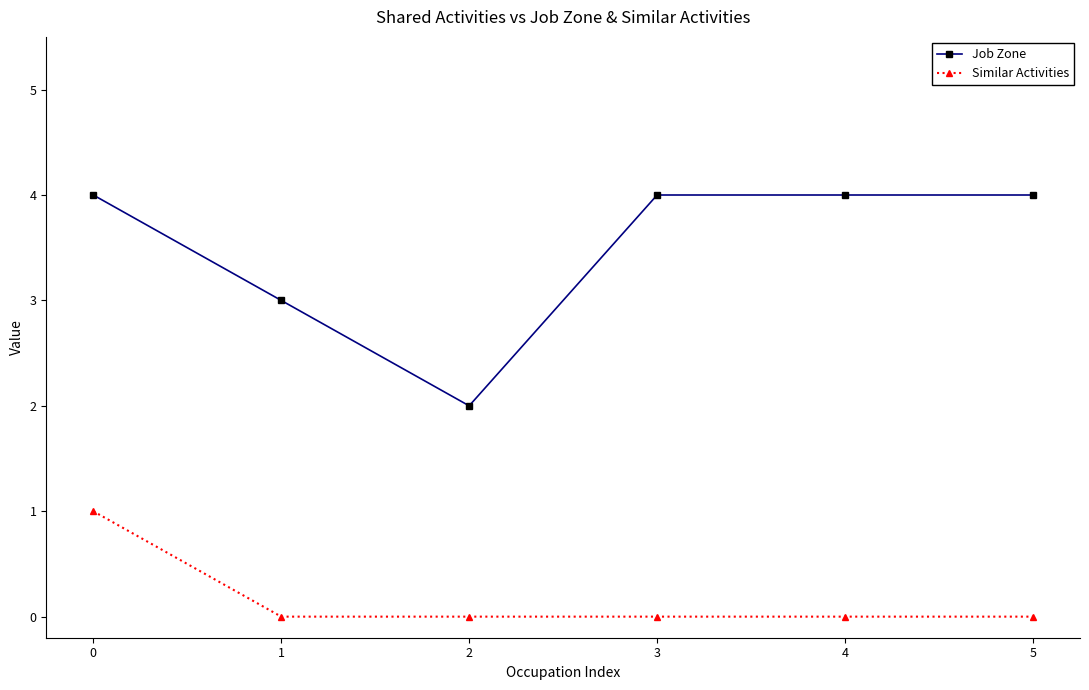

What is the maximum value shown in the chart?

4